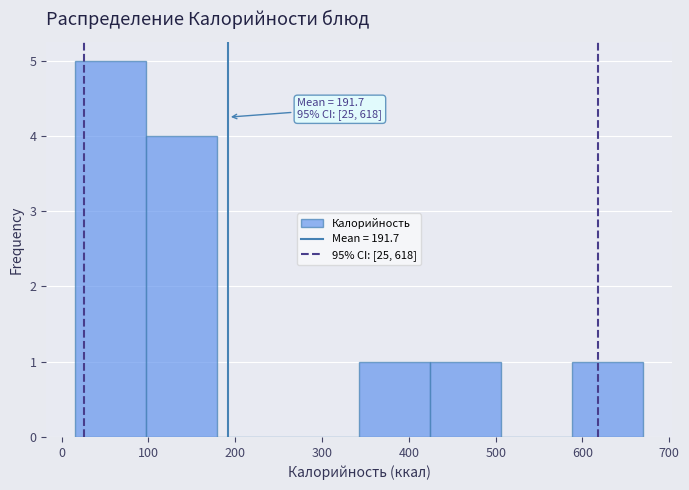

Over which range of the x-axis is the bar tallest?

20 to 100